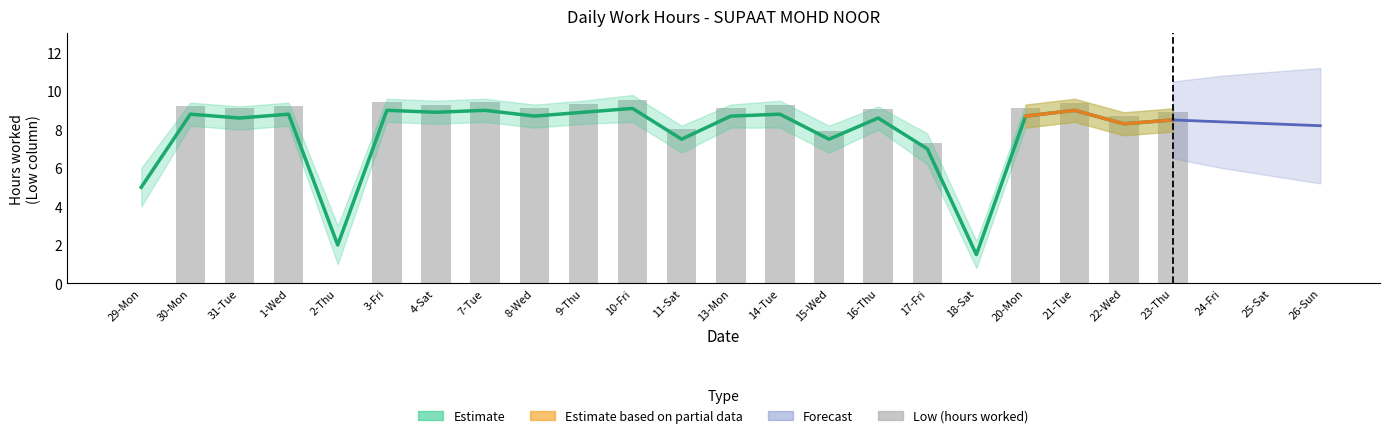

List the labels in order of value, smallest first.

29-Mon, 2-Thu, 18-Sat, 17-Fri, 15-Wed, 11-Sat, 22-Wed, 23-Thu, 16-Thu, 31-Tue, 8-Wed, 13-Mon, 20-Mon, 1-Wed, 30-Mon, 14-Tue, 4-Sat, 9-Thu, 21-Tue, 7-Tue, 3-Fri, 10-Fri